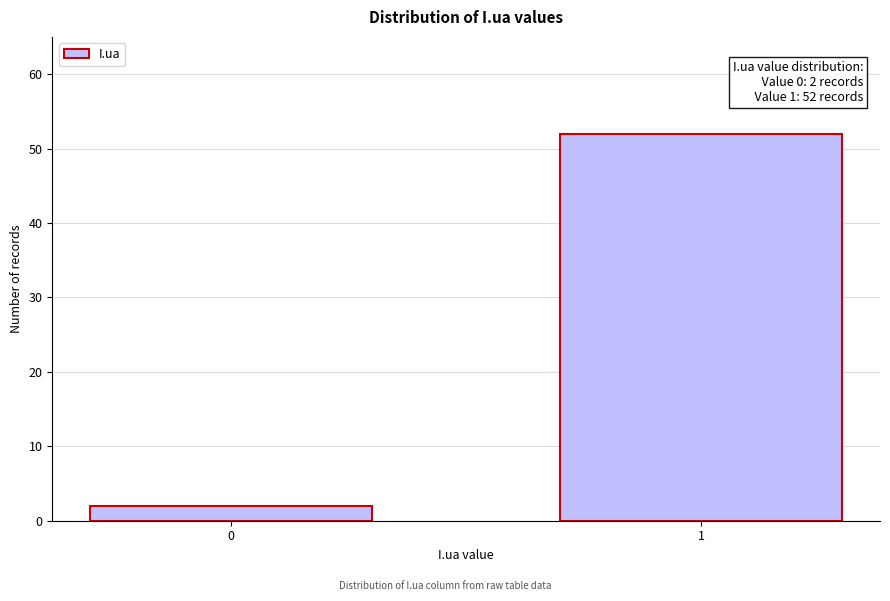

Reading right to left, list all the values displayed in this chart.

1=52	0=2